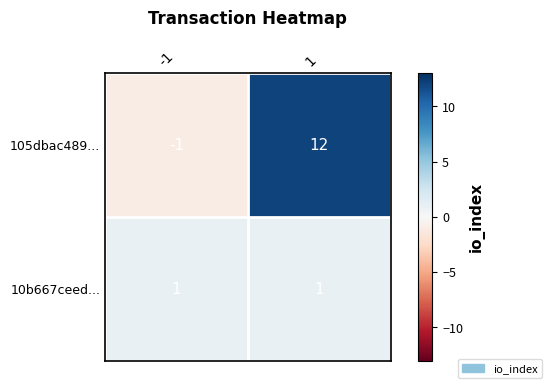

True or false: 105dbac489... has a value of -2 at -1.

False